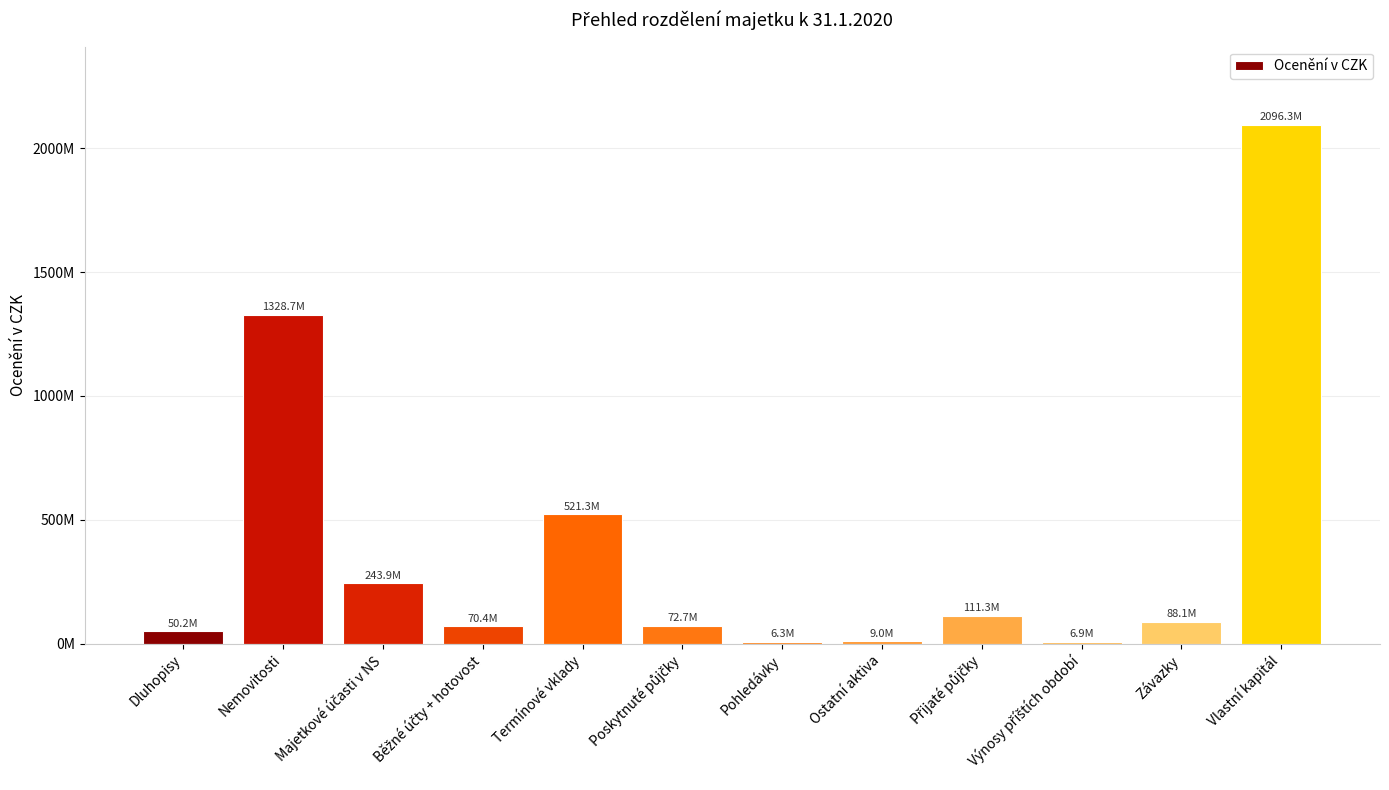

What is the ratio of the value at Poskytnuté půjčky to the value at Termínové vklady?

0.1